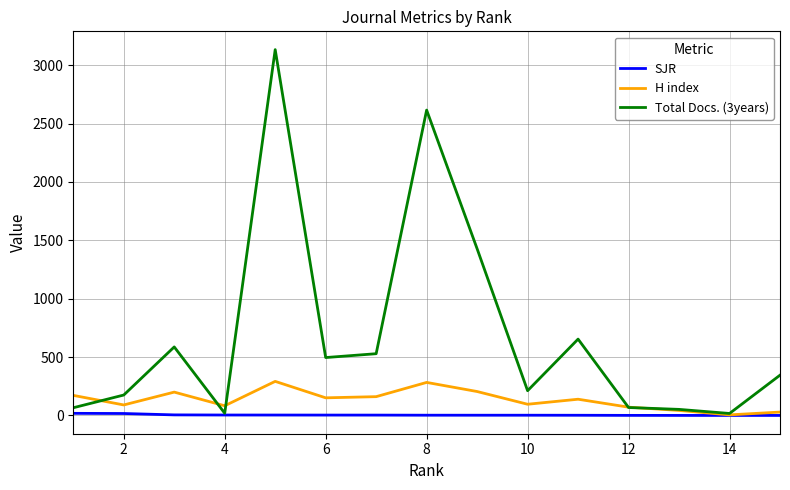

In H index, how many points are lower than both neighbors (excluding endpoints)?

5